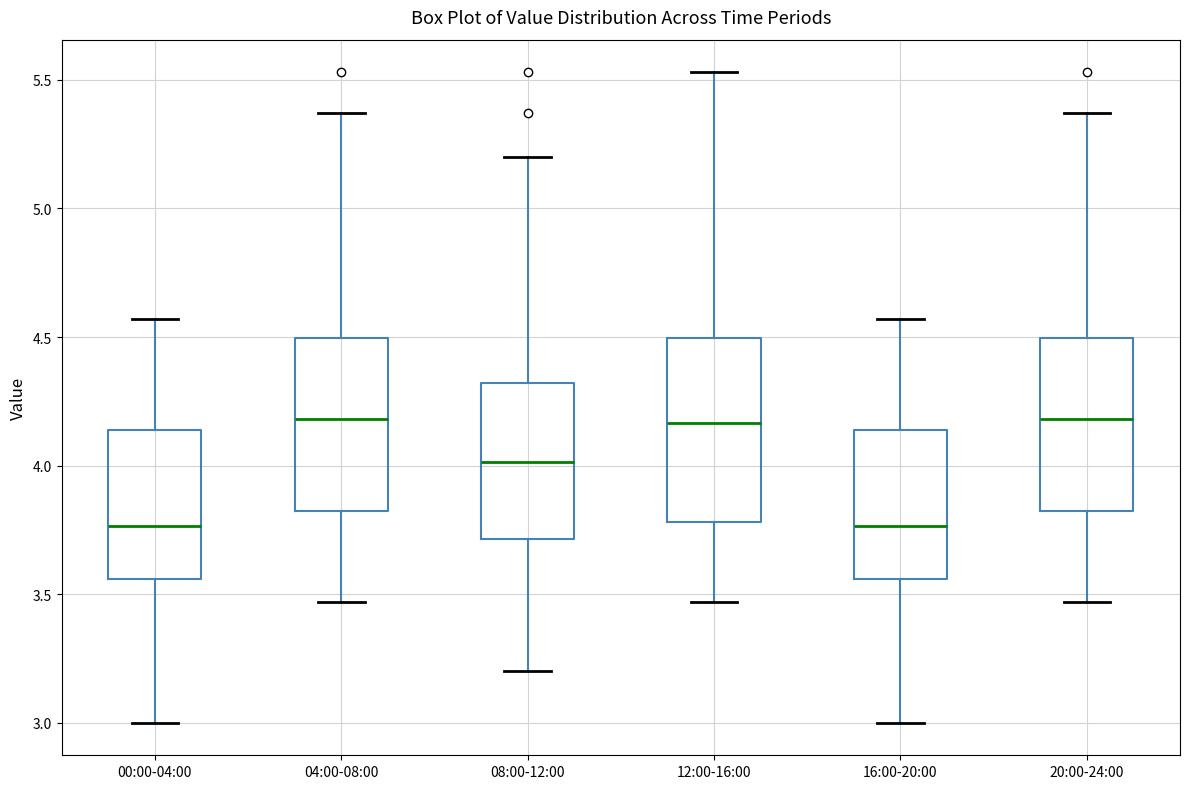

Where does the lower whisker of the box for 20:00-24:00 end on the y-axis? The values are not printed on the chart, so give them approximately, as read against the axis.

3.45